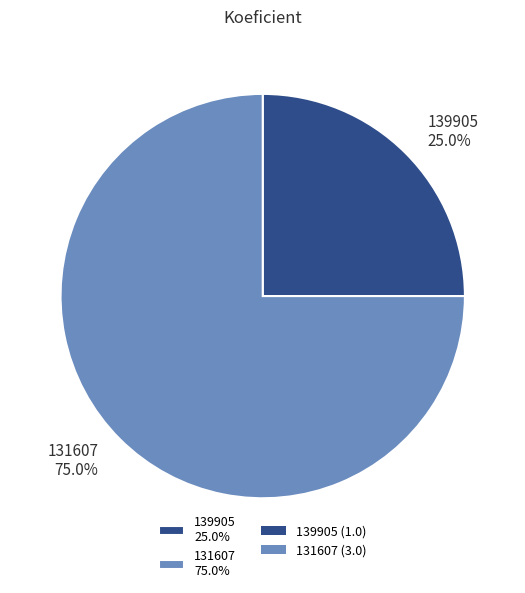

What is the majority slice?

131607